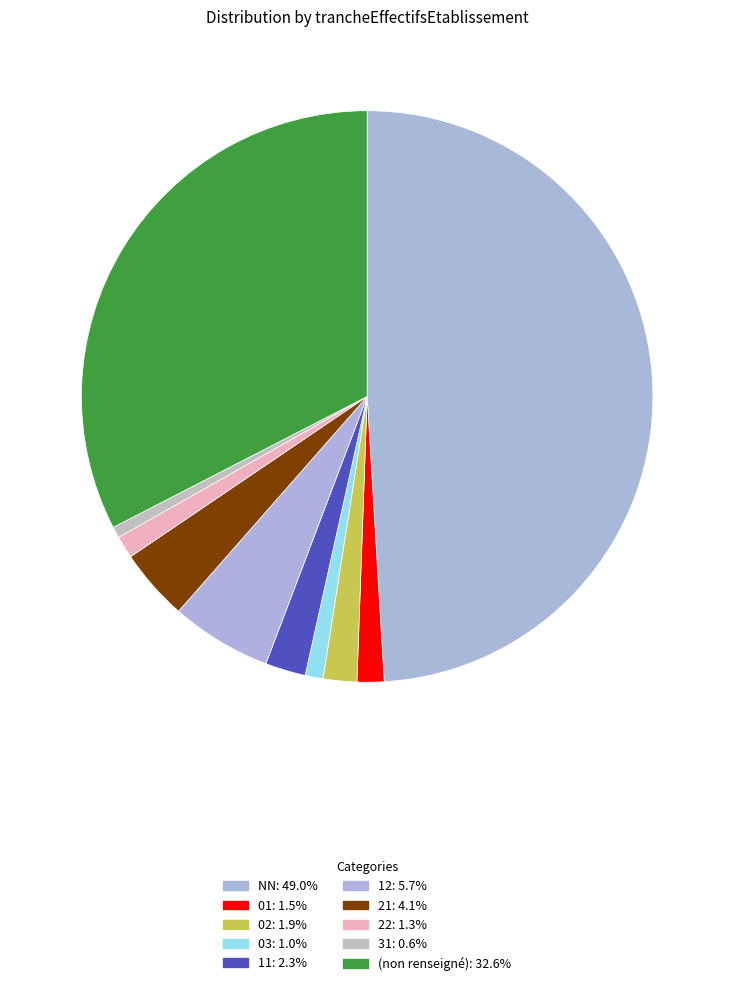

How many slices are in this pie chart?

10